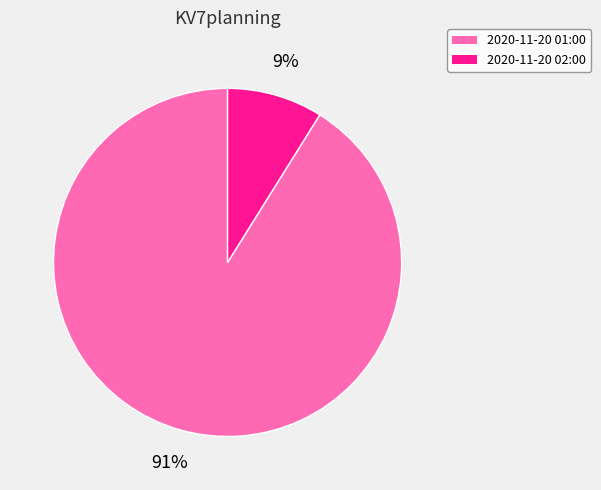

How many slices are in this pie chart?

2